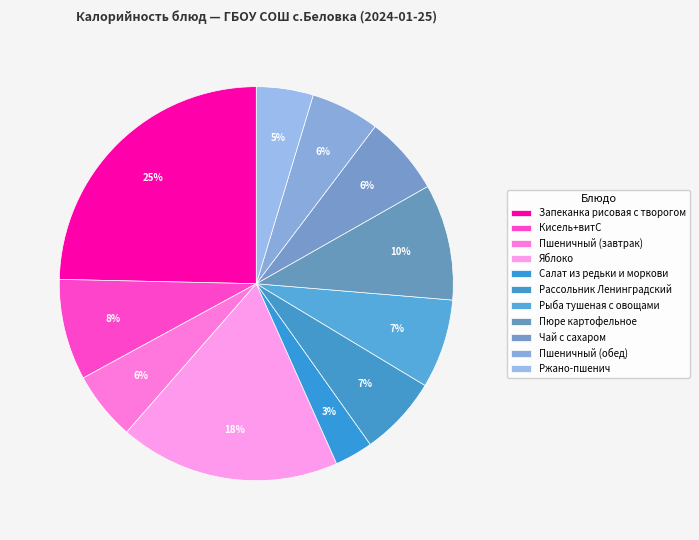

How many slices are in this pie chart?

11